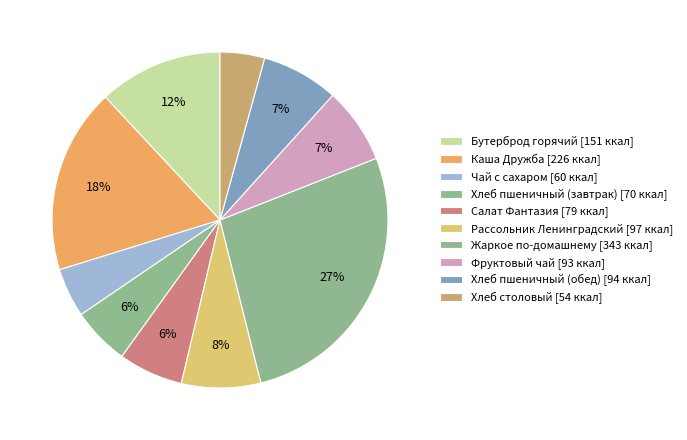

How many slices are in this pie chart?

10